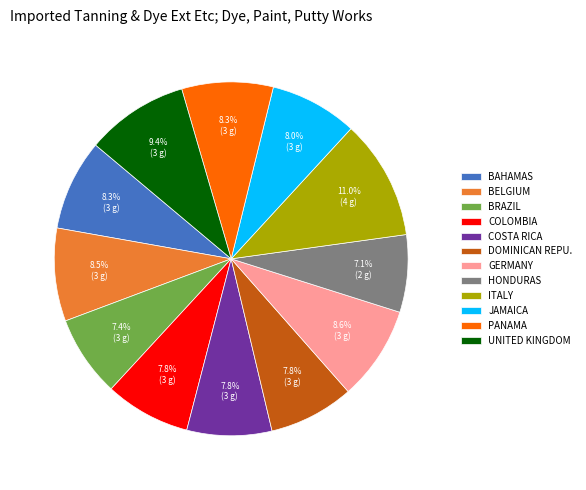

To the nearest percent, what is the average slice percentage?

8%